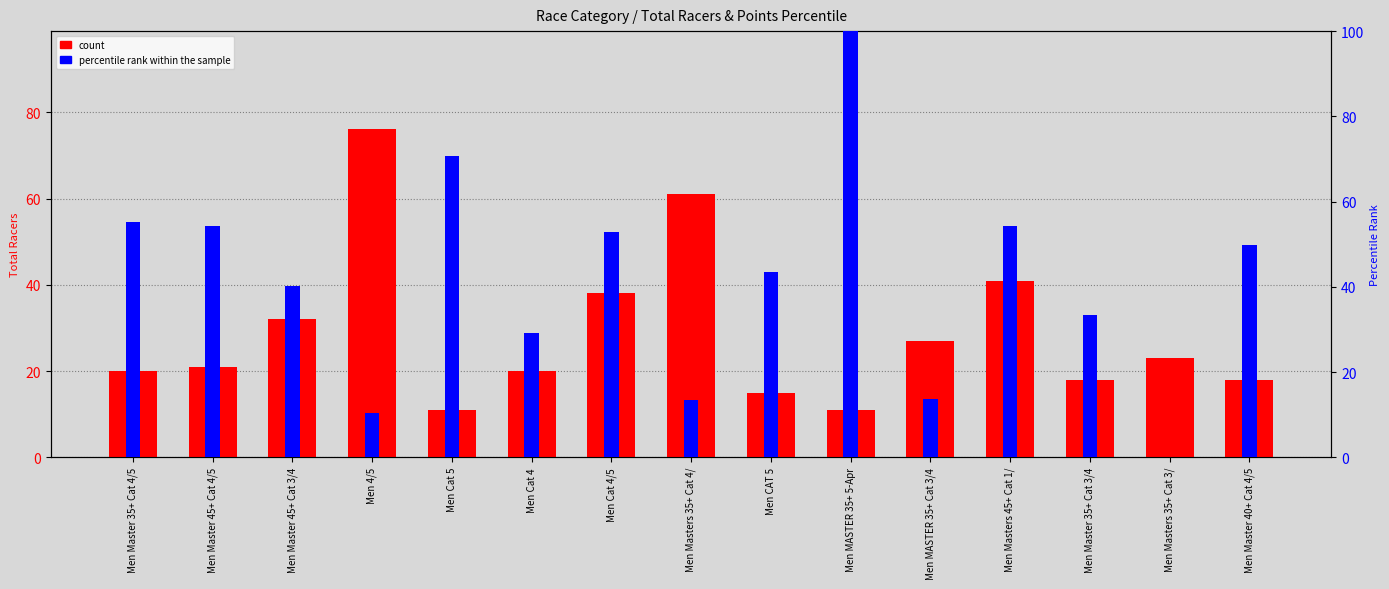

Rank the series by their average value, from lowest to highest.

count, percentile rank within the sample